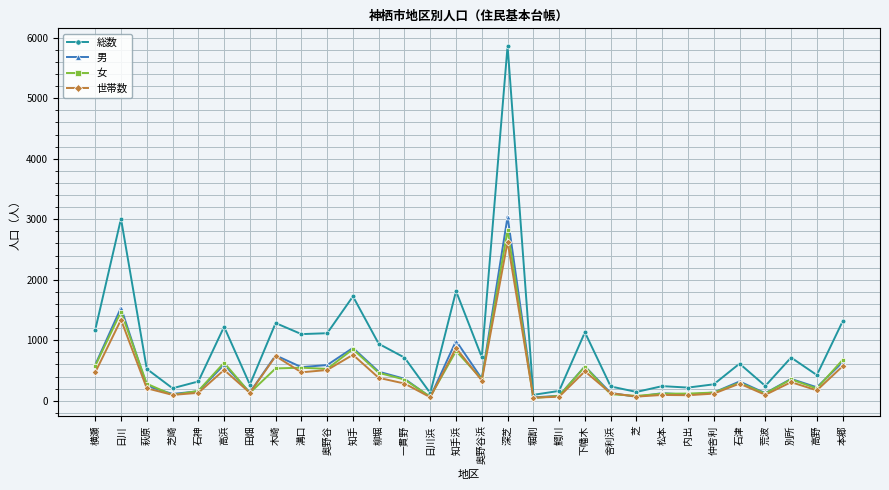

At which label does 総数 first exceed 713?

横瀬